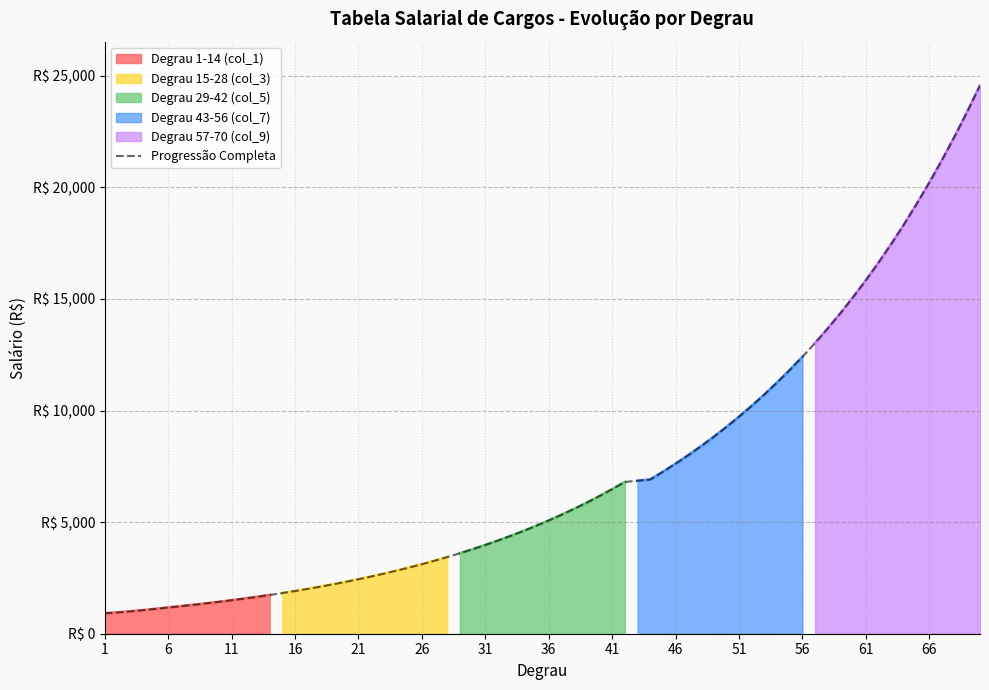

The Degrau 15-28 (col_3) series shows 1728.9 at 9. True or false?

False